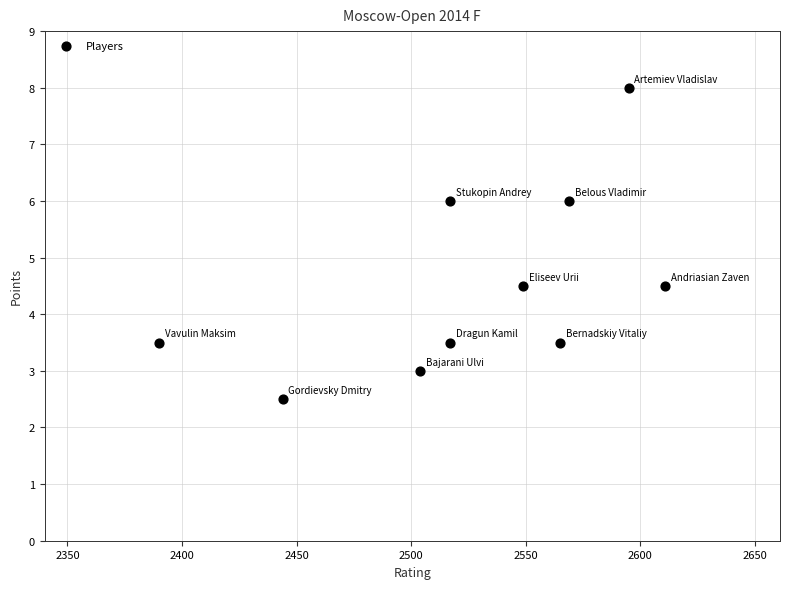

What is the average X value?

2526.1